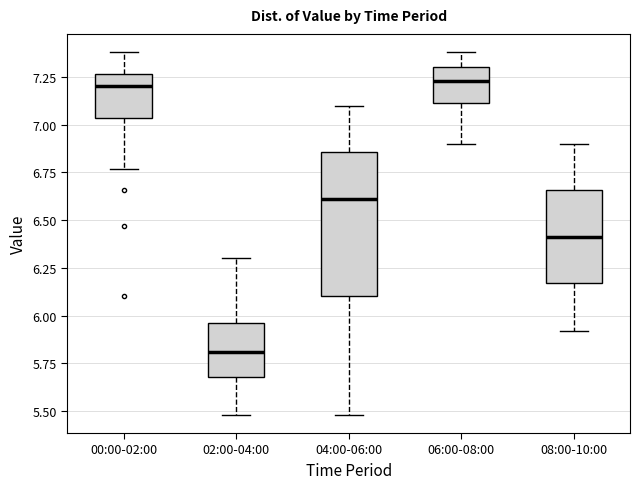

Reading left to right, transcribe this box plot: for each box, give where its median line is, the range the box spans, and where its two whiskers end, as read against the y-axis. The values are not printed on the chart, so give them approximately, as read against the axis.

00:00-02:00: median 7.20, box 7.05 to 7.25, whiskers 6.75 to 7.40
02:00-04:00: median 5.80, box 5.70 to 5.95, whiskers 5.50 to 6.30
04:00-06:00: median 6.60, box 6.10 to 6.85, whiskers 5.50 to 7.10
06:00-08:00: median 7.25, box 7.10 to 7.30, whiskers 6.90 to 7.40
08:00-10:00: median 6.40, box 6.15 to 6.65, whiskers 5.90 to 6.90